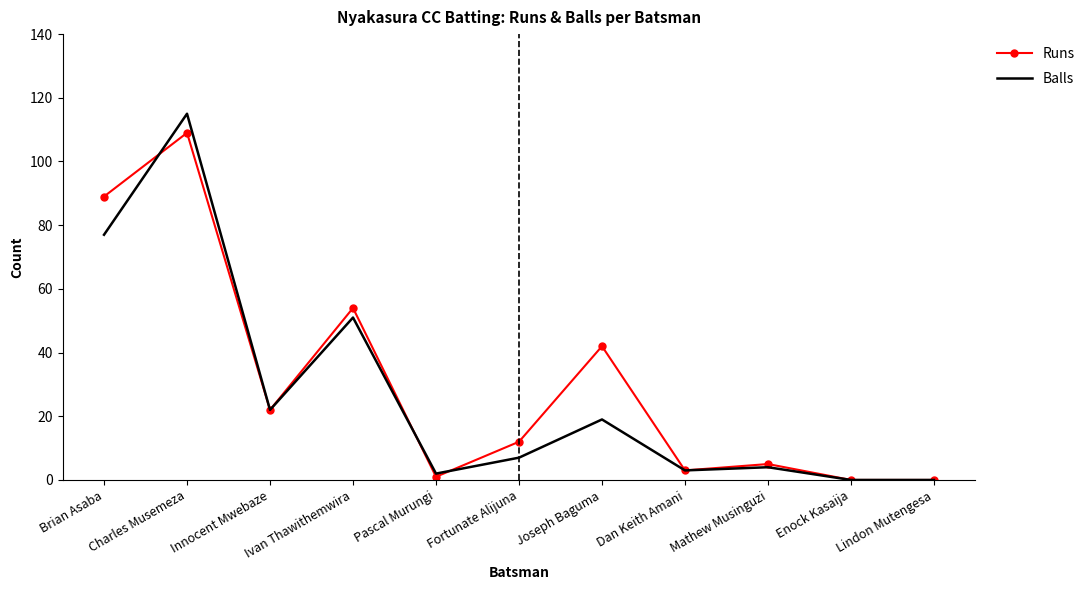

List the series in order of their peak value, lowest first.

Runs, Balls